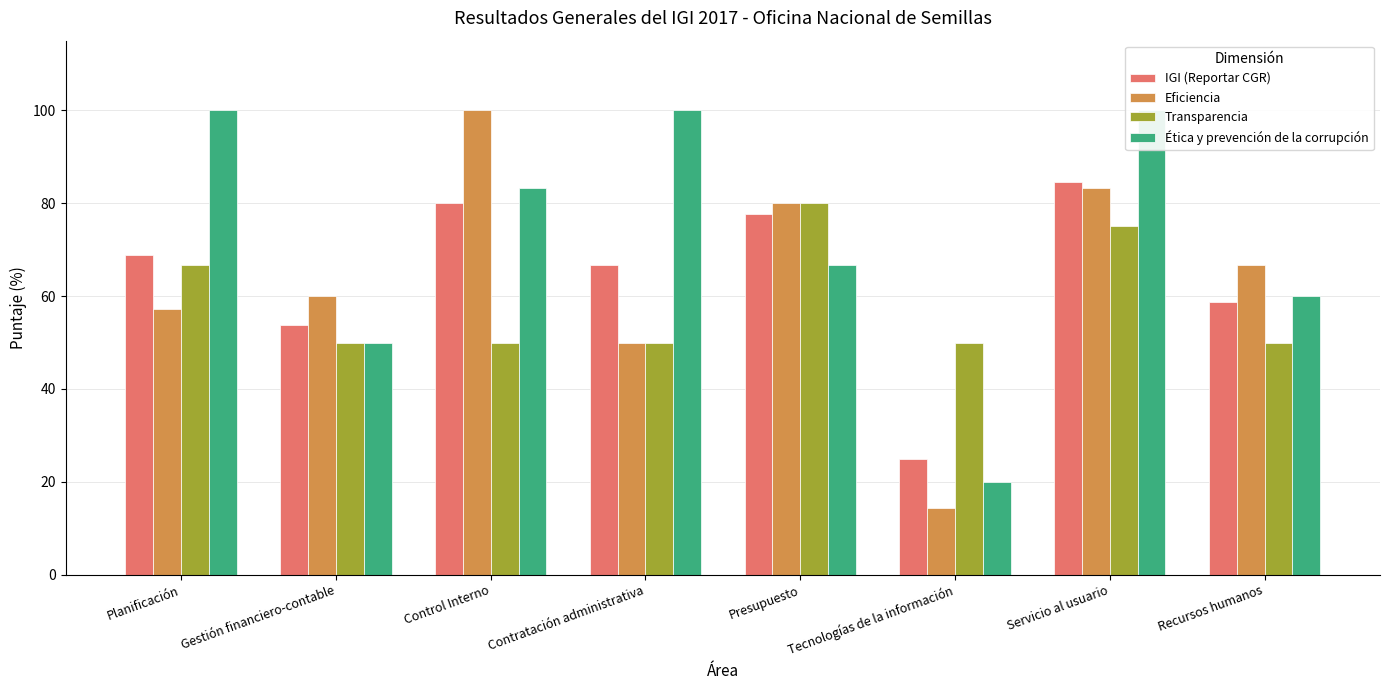

The value of Transparencia at Presupuesto is 42.0. True or false?

False